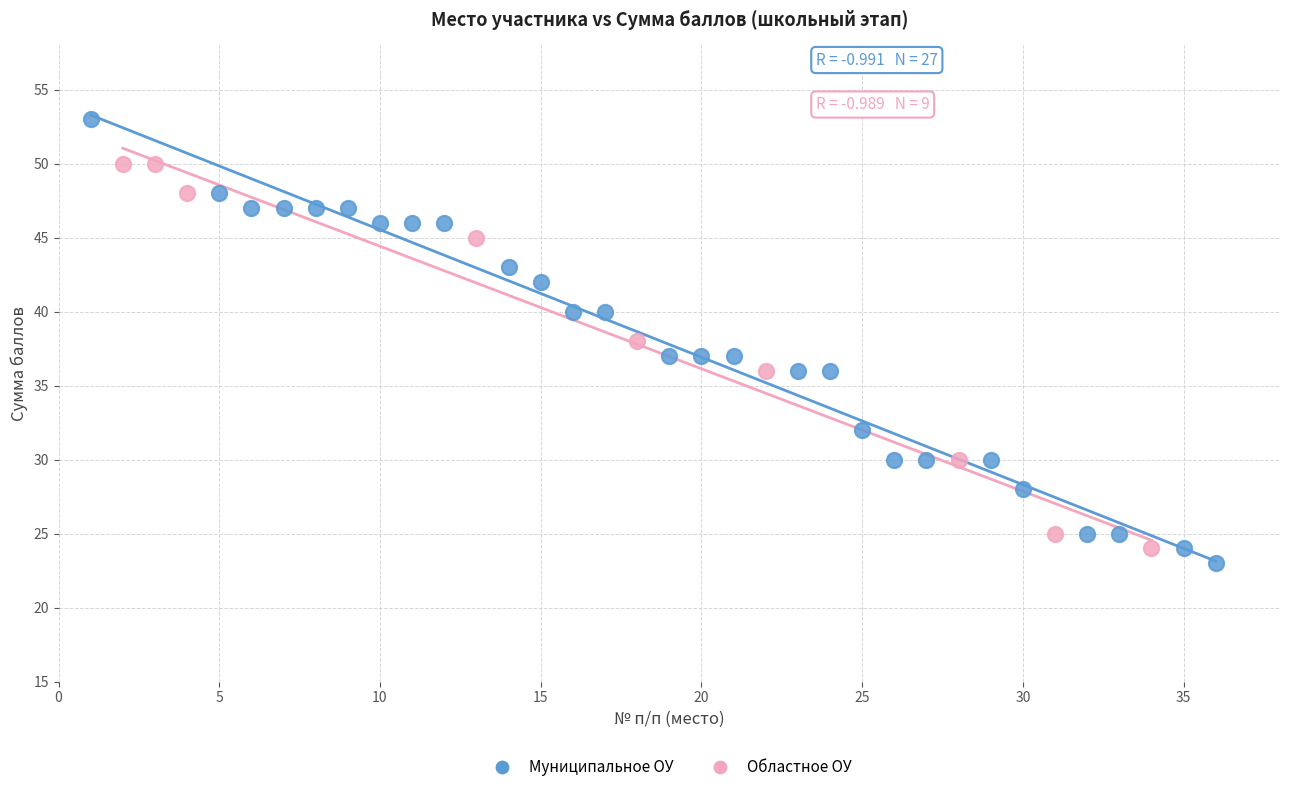

Which series contains the highest Y value?

Муниципальное ОУ